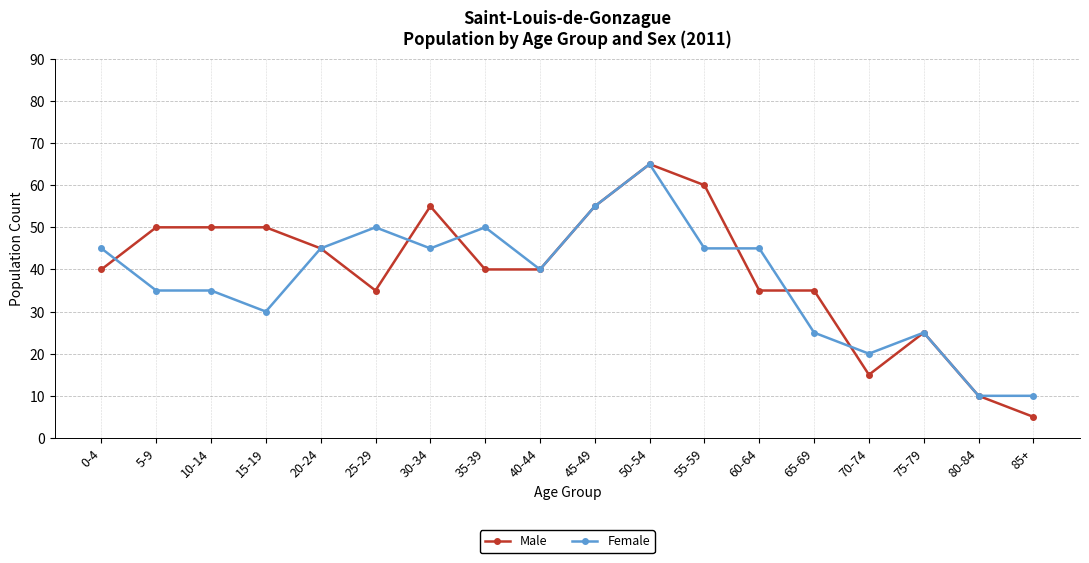

Which series has the widest spread of values?

Male